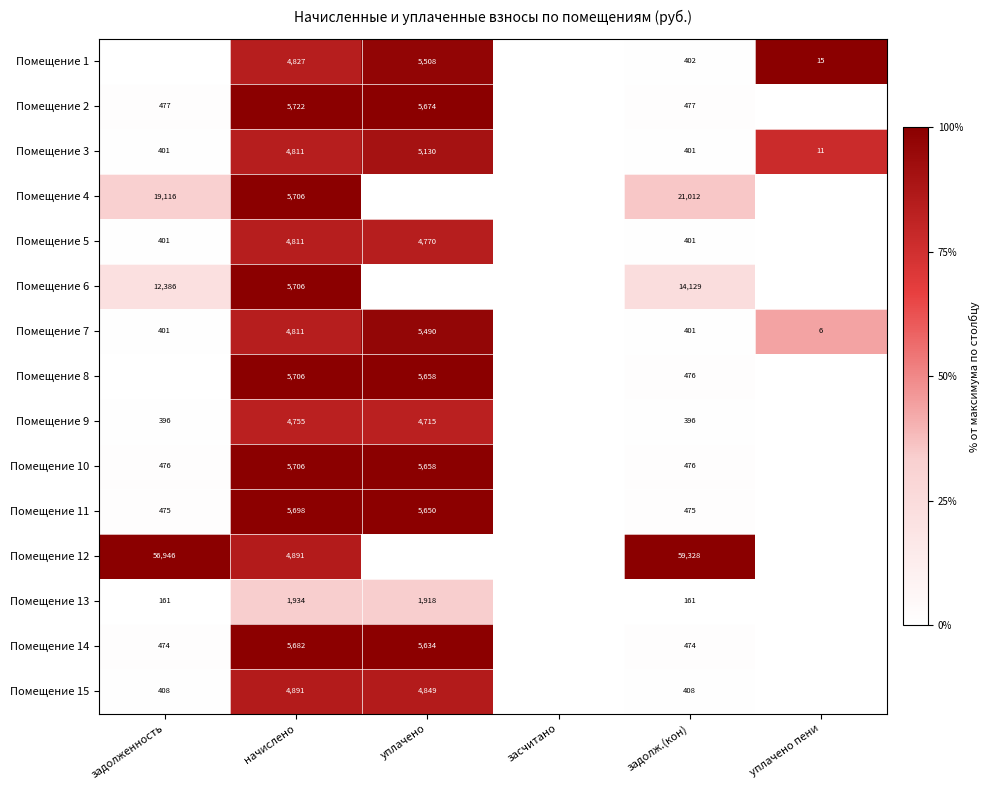

Is the value of Помещение 14 at начислено greater than the value of Помещение 1 at задолж.(кон)?

Yes